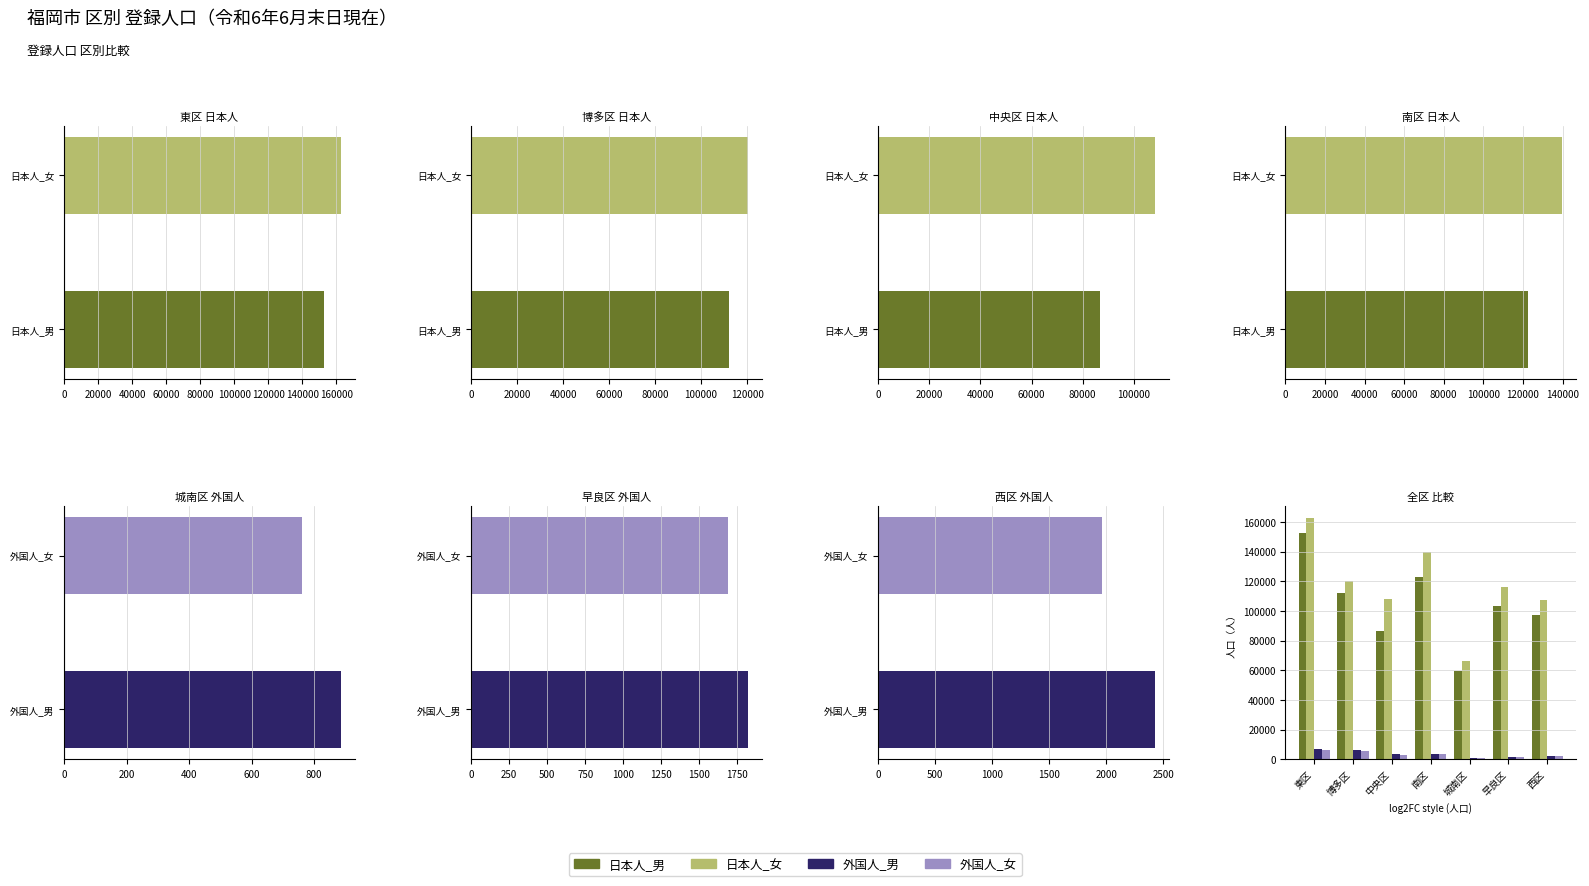

Is it true that 日本人_男 equals 59196 at 城南区?

True